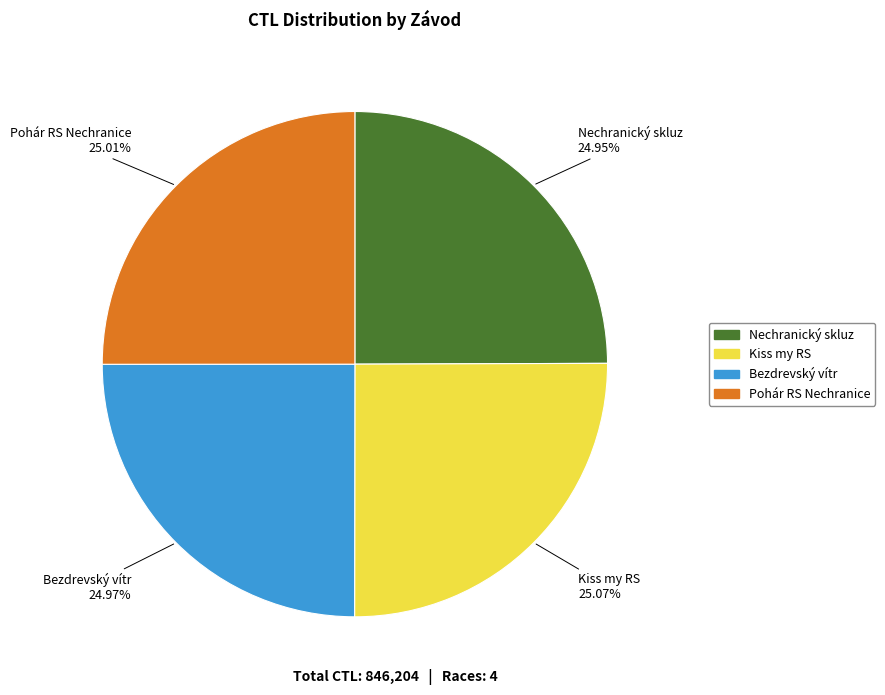

Count the number of slices in the pie.

4